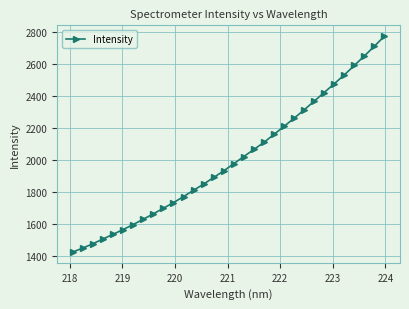

What is the greatest value displayed?

2775.3